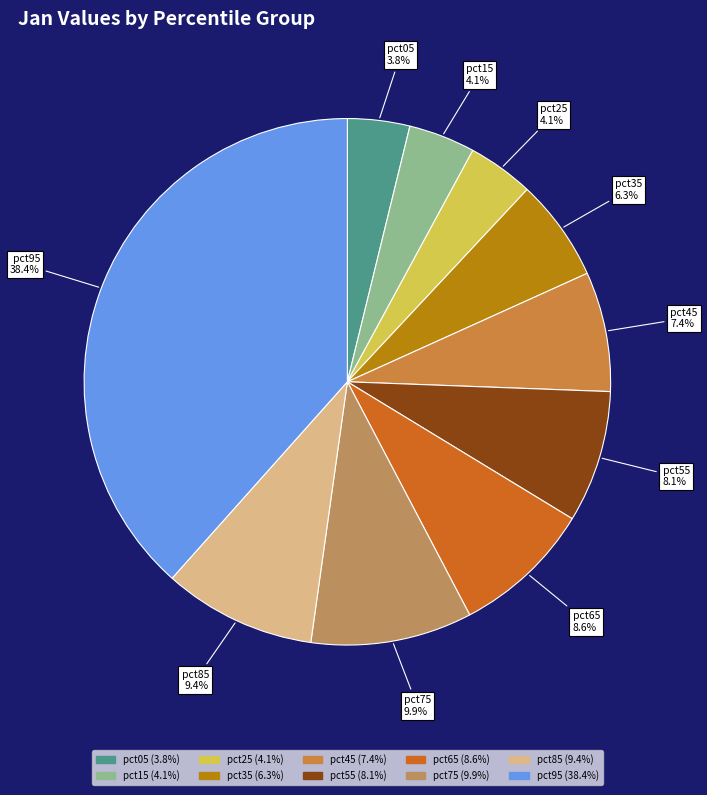

How many segments does this pie chart have?

10